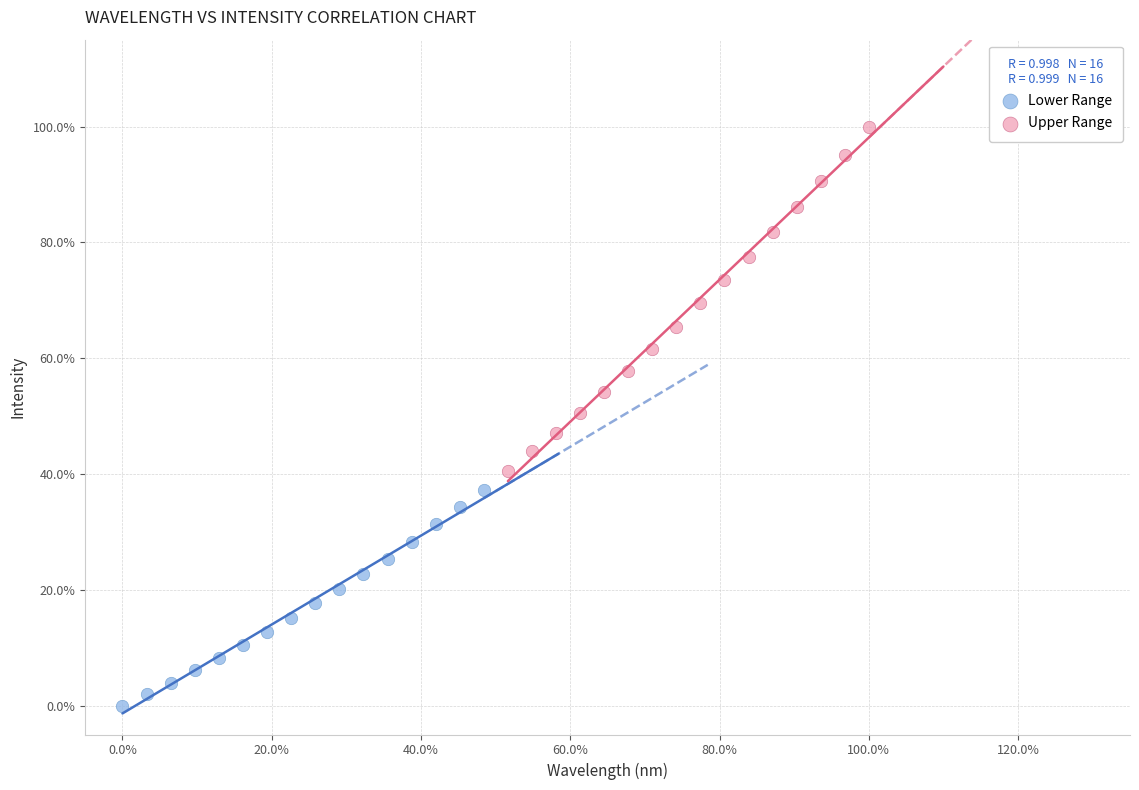

Which series has the largest Y range (max minus min)?

Upper Range